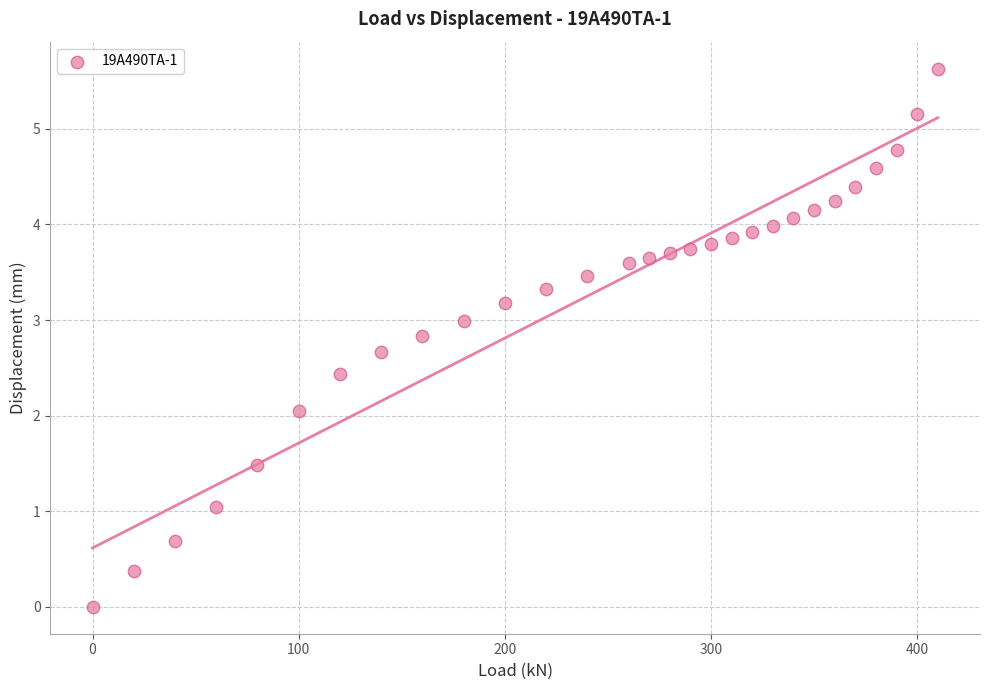

What is the range of X values (max minus min)?

410.0